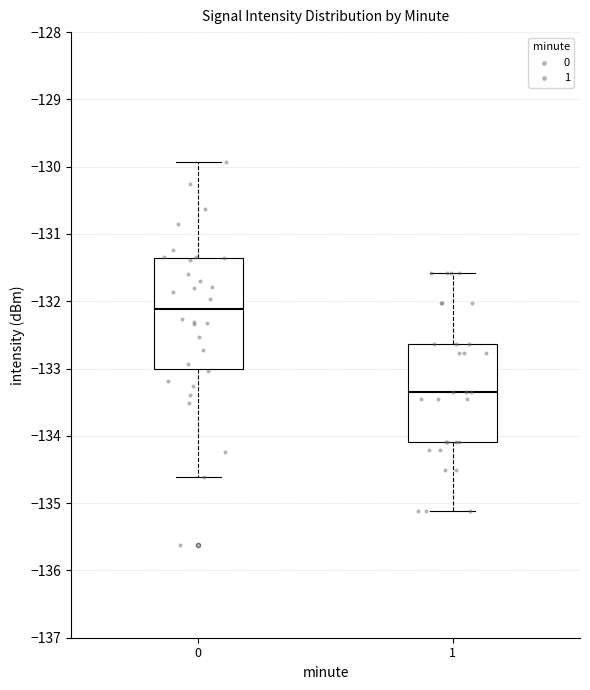

Reading left to right, read every box against the y-axis: the position of its median line, the range the box covers, and the ends of its whiskers. The values are not printed on the chart, so give them approximately, as read against the axis.

0: median -132.1, box -133.0 to -131.4, whiskers -134.6 to -129.9
1: median -133.4, box -134.1 to -132.6, whiskers -135.1 to -131.6